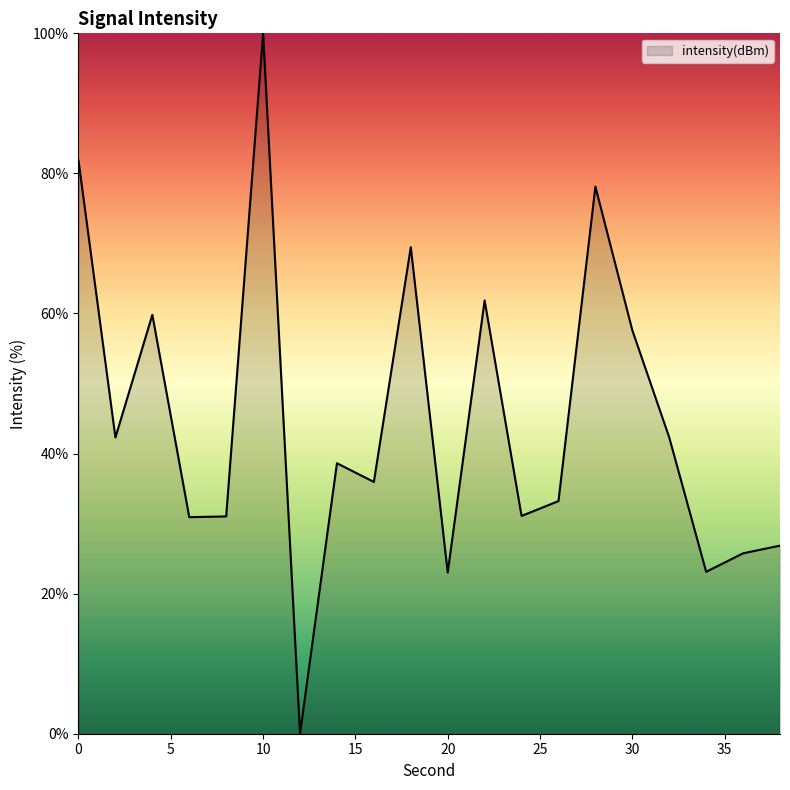

What is the maximum value shown in the chart?

100.0